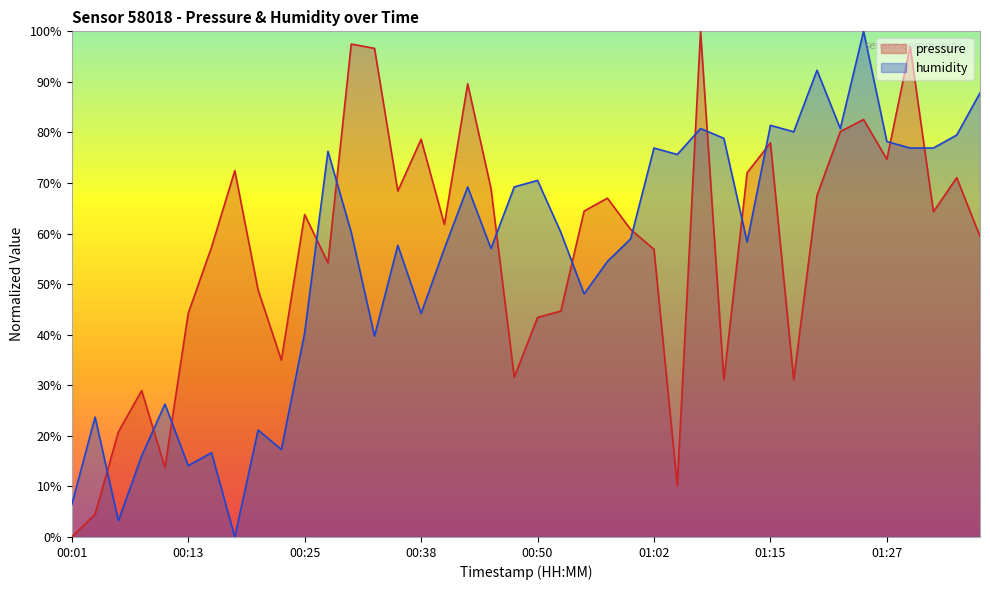

Between 01:15 and 01:00, which is larger?

01:15